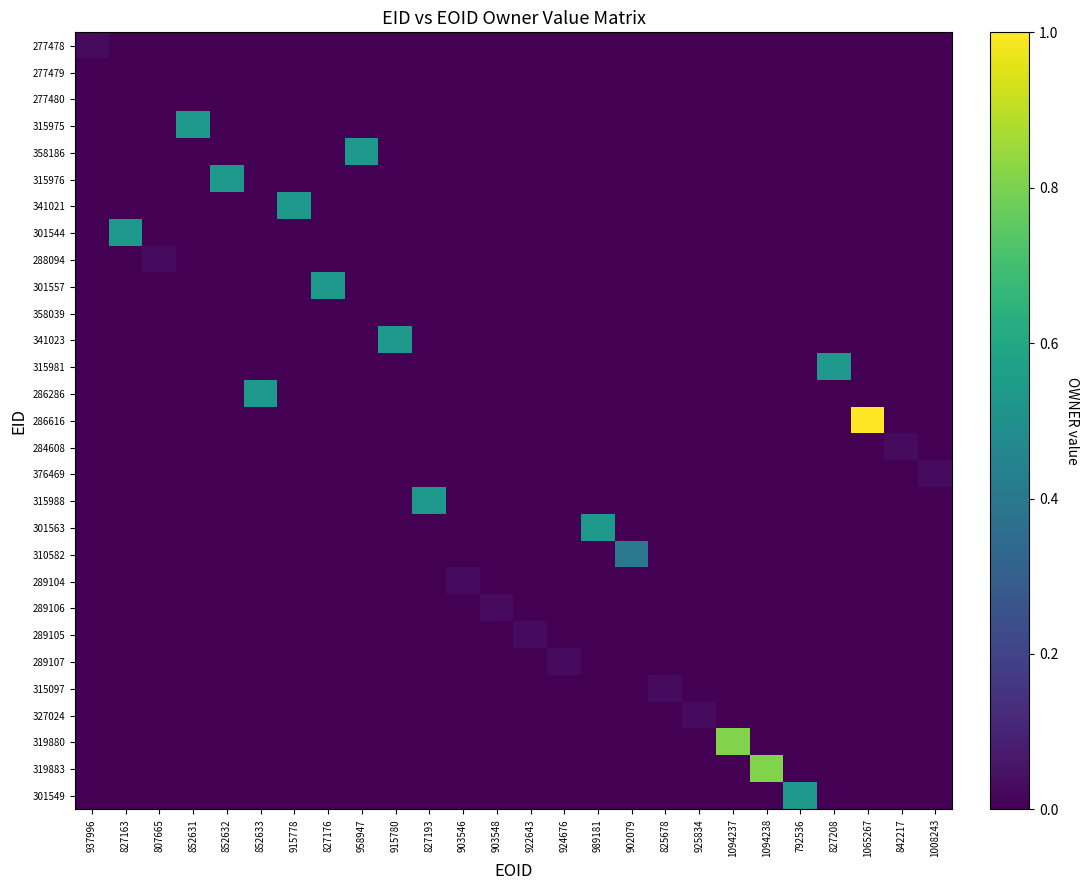

Reading right to left, extract all data points from this chart.

277478: 1008243=0.0	842217=0.0	1065267=0.0	827208=0.0	792536=0.0	1094238=0.0	1094237=0.0	925834=0.0	825678=0.0	902079=0.0	989181=0.0	924676=0.0	922643=0.0	903548=0.0	903546=0.0	827193=0.0	915780=0.0	958947=0.0	827176=0.0	915778=0.0	852633=0.0	852632=0.0	852631=0.0	807665=0.0	827163=0.0	937996=0.0
277479: 1008243=0.0	842217=0.0	1065267=0.0	827208=0.0	792536=0.0	1094238=0.0	1094237=0.0	925834=0.0	825678=0.0	902079=0.0	989181=0.0	924676=0.0	922643=0.0	903548=0.0	903546=0.0	827193=0.0	915780=0.0	958947=0.0	827176=0.0	915778=0.0	852633=0.0	852632=0.0	852631=0.0	807665=0.0	827163=0.0	937996=0.0
277480: 1008243=0.0	842217=0.0	1065267=0.0	827208=0.0	792536=0.0	1094238=0.0	1094237=0.0	925834=0.0	825678=0.0	902079=0.0	989181=0.0	924676=0.0	922643=0.0	903548=0.0	903546=0.0	827193=0.0	915780=0.0	958947=0.0	827176=0.0	915778=0.0	852633=0.0	852632=0.0	852631=0.0	807665=0.0	827163=0.0	937996=0.0
315975: 1008243=0.0	842217=0.0	1065267=0.0	827208=0.0	792536=0.0	1094238=0.0	1094237=0.0	925834=0.0	825678=0.0	902079=0.0	989181=0.0	924676=0.0	922643=0.0	903548=0.0	903546=0.0	827193=0.0	915780=0.0	958947=0.0	827176=0.0	915778=0.0	852633=0.0	852632=0.0	852631=0.5	807665=0.0	827163=0.0	937996=0.0
358186: 1008243=0.0	842217=0.0	1065267=0.0	827208=0.0	792536=0.0	1094238=0.0	1094237=0.0	925834=0.0	825678=0.0	902079=0.0	989181=0.0	924676=0.0	922643=0.0	903548=0.0	903546=0.0	827193=0.0	915780=0.0	958947=0.5	827176=0.0	915778=0.0	852633=0.0	852632=0.0	852631=0.0	807665=0.0	827163=0.0	937996=0.0
315976: 1008243=0.0	842217=0.0	1065267=0.0	827208=0.0	792536=0.0	1094238=0.0	1094237=0.0	925834=0.0	825678=0.0	902079=0.0	989181=0.0	924676=0.0	922643=0.0	903548=0.0	903546=0.0	827193=0.0	915780=0.0	958947=0.0	827176=0.0	915778=0.0	852633=0.0	852632=0.5	852631=0.0	807665=0.0	827163=0.0	937996=0.0
341021: 1008243=0.0	842217=0.0	1065267=0.0	827208=0.0	792536=0.0	1094238=0.0	1094237=0.0	925834=0.0	825678=0.0	902079=0.0	989181=0.0	924676=0.0	922643=0.0	903548=0.0	903546=0.0	827193=0.0	915780=0.0	958947=0.0	827176=0.0	915778=0.5	852633=0.0	852632=0.0	852631=0.0	807665=0.0	827163=0.0	937996=0.0
301544: 1008243=0.0	842217=0.0	1065267=0.0	827208=0.0	792536=0.0	1094238=0.0	1094237=0.0	925834=0.0	825678=0.0	902079=0.0	989181=0.0	924676=0.0	922643=0.0	903548=0.0	903546=0.0	827193=0.0	915780=0.0	958947=0.0	827176=0.0	915778=0.0	852633=0.0	852632=0.0	852631=0.0	807665=0.0	827163=0.5	937996=0.0
288094: 1008243=0.0	842217=0.0	1065267=0.0	827208=0.0	792536=0.0	1094238=0.0	1094237=0.0	925834=0.0	825678=0.0	902079=0.0	989181=0.0	924676=0.0	922643=0.0	903548=0.0	903546=0.0	827193=0.0	915780=0.0	958947=0.0	827176=0.0	915778=0.0	852633=0.0	852632=0.0	852631=0.0	807665=0.0	827163=0.0	937996=0.0
301557: 1008243=0.0	842217=0.0	1065267=0.0	827208=0.0	792536=0.0	1094238=0.0	1094237=0.0	925834=0.0	825678=0.0	902079=0.0	989181=0.0	924676=0.0	922643=0.0	903548=0.0	903546=0.0	827193=0.0	915780=0.0	958947=0.0	827176=0.5	915778=0.0	852633=0.0	852632=0.0	852631=0.0	807665=0.0	827163=0.0	937996=0.0
358039: 1008243=0.0	842217=0.0	1065267=0.0	827208=0.0	792536=0.0	1094238=0.0	1094237=0.0	925834=0.0	825678=0.0	902079=0.0	989181=0.0	924676=0.0	922643=0.0	903548=0.0	903546=0.0	827193=0.0	915780=0.0	958947=0.0	827176=0.0	915778=0.0	852633=0.0	852632=0.0	852631=0.0	807665=0.0	827163=0.0	937996=0.0
341023: 1008243=0.0	842217=0.0	1065267=0.0	827208=0.0	792536=0.0	1094238=0.0	1094237=0.0	925834=0.0	825678=0.0	902079=0.0	989181=0.0	924676=0.0	922643=0.0	903548=0.0	903546=0.0	827193=0.0	915780=0.5	958947=0.0	827176=0.0	915778=0.0	852633=0.0	852632=0.0	852631=0.0	807665=0.0	827163=0.0	937996=0.0
315981: 1008243=0.0	842217=0.0	1065267=0.0	827208=0.5	792536=0.0	1094238=0.0	1094237=0.0	925834=0.0	825678=0.0	902079=0.0	989181=0.0	924676=0.0	922643=0.0	903548=0.0	903546=0.0	827193=0.0	915780=0.0	958947=0.0	827176=0.0	915778=0.0	852633=0.0	852632=0.0	852631=0.0	807665=0.0	827163=0.0	937996=0.0
286286: 1008243=0.0	842217=0.0	1065267=0.0	827208=0.0	792536=0.0	1094238=0.0	1094237=0.0	925834=0.0	825678=0.0	902079=0.0	989181=0.0	924676=0.0	922643=0.0	903548=0.0	903546=0.0	827193=0.0	915780=0.0	958947=0.0	827176=0.0	915778=0.0	852633=0.5	852632=0.0	852631=0.0	807665=0.0	827163=0.0	937996=0.0
286616: 1008243=0.0	842217=0.0	1065267=1.0	827208=0.0	792536=0.0	1094238=0.0	1094237=0.0	925834=0.0	825678=0.0	902079=0.0	989181=0.0	924676=0.0	922643=0.0	903548=0.0	903546=0.0	827193=0.0	915780=0.0	958947=0.0	827176=0.0	915778=0.0	852633=0.0	852632=0.0	852631=0.0	807665=0.0	827163=0.0	937996=0.0
284608: 1008243=0.0	842217=0.0	1065267=0.0	827208=0.0	792536=0.0	1094238=0.0	1094237=0.0	925834=0.0	825678=0.0	902079=0.0	989181=0.0	924676=0.0	922643=0.0	903548=0.0	903546=0.0	827193=0.0	915780=0.0	958947=0.0	827176=0.0	915778=0.0	852633=0.0	852632=0.0	852631=0.0	807665=0.0	827163=0.0	937996=0.0
376469: 1008243=0.0	842217=0.0	1065267=0.0	827208=0.0	792536=0.0	1094238=0.0	1094237=0.0	925834=0.0	825678=0.0	902079=0.0	989181=0.0	924676=0.0	922643=0.0	903548=0.0	903546=0.0	827193=0.0	915780=0.0	958947=0.0	827176=0.0	915778=0.0	852633=0.0	852632=0.0	852631=0.0	807665=0.0	827163=0.0	937996=0.0
315988: 1008243=0.0	842217=0.0	1065267=0.0	827208=0.0	792536=0.0	1094238=0.0	1094237=0.0	925834=0.0	825678=0.0	902079=0.0	989181=0.0	924676=0.0	922643=0.0	903548=0.0	903546=0.0	827193=0.5	915780=0.0	958947=0.0	827176=0.0	915778=0.0	852633=0.0	852632=0.0	852631=0.0	807665=0.0	827163=0.0	937996=0.0
301563: 1008243=0.0	842217=0.0	1065267=0.0	827208=0.0	792536=0.0	1094238=0.0	1094237=0.0	925834=0.0	825678=0.0	902079=0.0	989181=0.5	924676=0.0	922643=0.0	903548=0.0	903546=0.0	827193=0.0	915780=0.0	958947=0.0	827176=0.0	915778=0.0	852633=0.0	852632=0.0	852631=0.0	807665=0.0	827163=0.0	937996=0.0
310582: 1008243=0.0	842217=0.0	1065267=0.0	827208=0.0	792536=0.0	1094238=0.0	1094237=0.0	925834=0.0	825678=0.0	902079=0.4	989181=0.0	924676=0.0	922643=0.0	903548=0.0	903546=0.0	827193=0.0	915780=0.0	958947=0.0	827176=0.0	915778=0.0	852633=0.0	852632=0.0	852631=0.0	807665=0.0	827163=0.0	937996=0.0
289104: 1008243=0.0	842217=0.0	1065267=0.0	827208=0.0	792536=0.0	1094238=0.0	1094237=0.0	925834=0.0	825678=0.0	902079=0.0	989181=0.0	924676=0.0	922643=0.0	903548=0.0	903546=0.0	827193=0.0	915780=0.0	958947=0.0	827176=0.0	915778=0.0	852633=0.0	852632=0.0	852631=0.0	807665=0.0	827163=0.0	937996=0.0
289106: 1008243=0.0	842217=0.0	1065267=0.0	827208=0.0	792536=0.0	1094238=0.0	1094237=0.0	925834=0.0	825678=0.0	902079=0.0	989181=0.0	924676=0.0	922643=0.0	903548=0.0	903546=0.0	827193=0.0	915780=0.0	958947=0.0	827176=0.0	915778=0.0	852633=0.0	852632=0.0	852631=0.0	807665=0.0	827163=0.0	937996=0.0
289105: 1008243=0.0	842217=0.0	1065267=0.0	827208=0.0	792536=0.0	1094238=0.0	1094237=0.0	925834=0.0	825678=0.0	902079=0.0	989181=0.0	924676=0.0	922643=0.0	903548=0.0	903546=0.0	827193=0.0	915780=0.0	958947=0.0	827176=0.0	915778=0.0	852633=0.0	852632=0.0	852631=0.0	807665=0.0	827163=0.0	937996=0.0
289107: 1008243=0.0	842217=0.0	1065267=0.0	827208=0.0	792536=0.0	1094238=0.0	1094237=0.0	925834=0.0	825678=0.0	902079=0.0	989181=0.0	924676=0.0	922643=0.0	903548=0.0	903546=0.0	827193=0.0	915780=0.0	958947=0.0	827176=0.0	915778=0.0	852633=0.0	852632=0.0	852631=0.0	807665=0.0	827163=0.0	937996=0.0
315097: 1008243=0.0	842217=0.0	1065267=0.0	827208=0.0	792536=0.0	1094238=0.0	1094237=0.0	925834=0.0	825678=0.0	902079=0.0	989181=0.0	924676=0.0	922643=0.0	903548=0.0	903546=0.0	827193=0.0	915780=0.0	958947=0.0	827176=0.0	915778=0.0	852633=0.0	852632=0.0	852631=0.0	807665=0.0	827163=0.0	937996=0.0
327024: 1008243=0.0	842217=0.0	1065267=0.0	827208=0.0	792536=0.0	1094238=0.0	1094237=0.0	925834=0.0	825678=0.0	902079=0.0	989181=0.0	924676=0.0	922643=0.0	903548=0.0	903546=0.0	827193=0.0	915780=0.0	958947=0.0	827176=0.0	915778=0.0	852633=0.0	852632=0.0	852631=0.0	807665=0.0	827163=0.0	937996=0.0
319880: 1008243=0.0	842217=0.0	1065267=0.0	827208=0.0	792536=0.0	1094238=0.0	1094237=0.8	925834=0.0	825678=0.0	902079=0.0	989181=0.0	924676=0.0	922643=0.0	903548=0.0	903546=0.0	827193=0.0	915780=0.0	958947=0.0	827176=0.0	915778=0.0	852633=0.0	852632=0.0	852631=0.0	807665=0.0	827163=0.0	937996=0.0
319883: 1008243=0.0	842217=0.0	1065267=0.0	827208=0.0	792536=0.0	1094238=0.8	1094237=0.0	925834=0.0	825678=0.0	902079=0.0	989181=0.0	924676=0.0	922643=0.0	903548=0.0	903546=0.0	827193=0.0	915780=0.0	958947=0.0	827176=0.0	915778=0.0	852633=0.0	852632=0.0	852631=0.0	807665=0.0	827163=0.0	937996=0.0
301549: 1008243=0.0	842217=0.0	1065267=0.0	827208=0.0	792536=0.5	1094238=0.0	1094237=0.0	925834=0.0	825678=0.0	902079=0.0	989181=0.0	924676=0.0	922643=0.0	903548=0.0	903546=0.0	827193=0.0	915780=0.0	958947=0.0	827176=0.0	915778=0.0	852633=0.0	852632=0.0	852631=0.0	807665=0.0	827163=0.0	937996=0.0